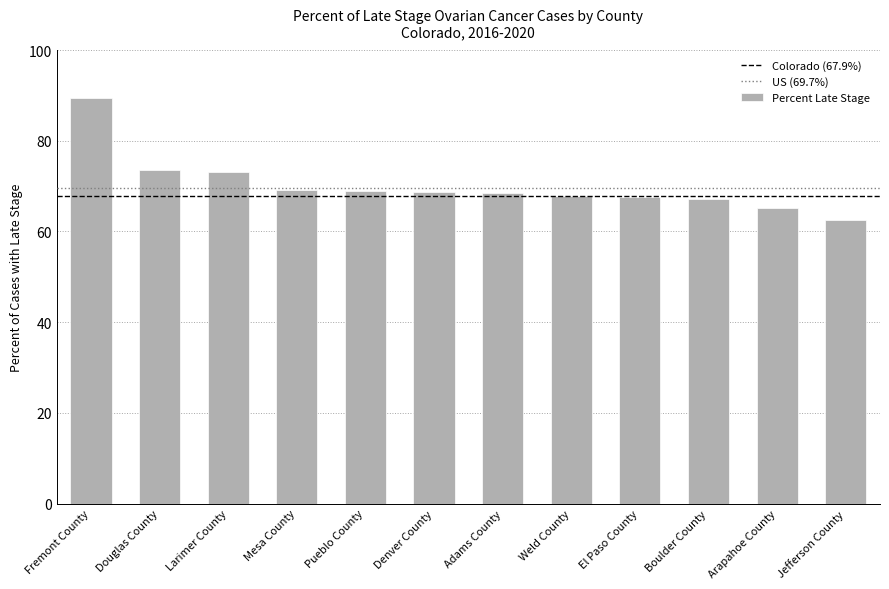

What is the label of the 7th bar from the right?

Denver County